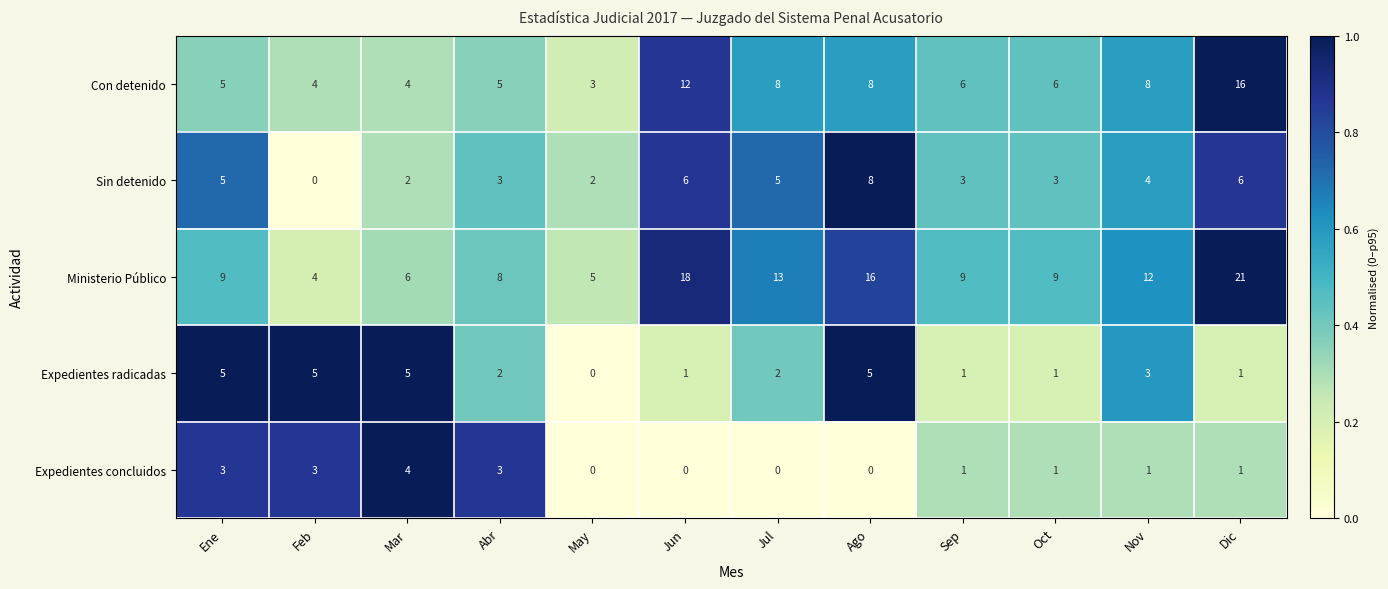

What is the difference between the maximum and minimum values in the Expedientes concluidos series?

4